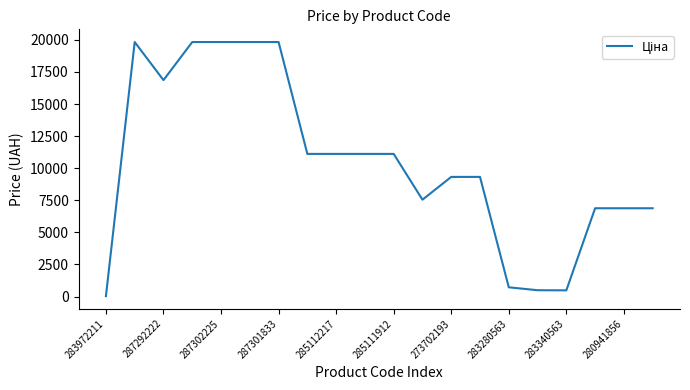

What is the greatest value displayed?

19831.1